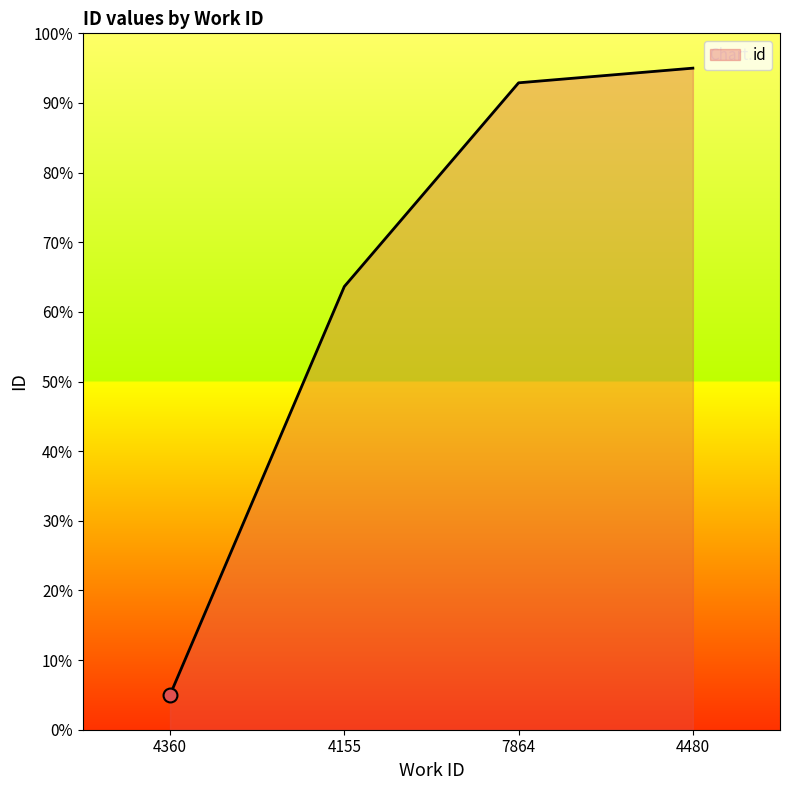

The value at 4155 is 38.5. True or false?

False